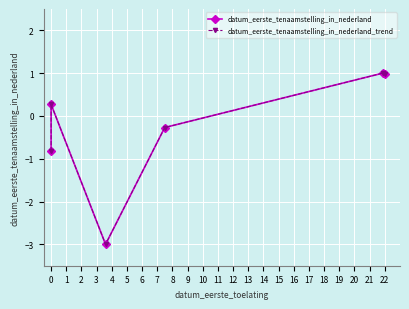

Where is the first local maximum for datum_eerste_tenaamstelling_in_nederland?

1